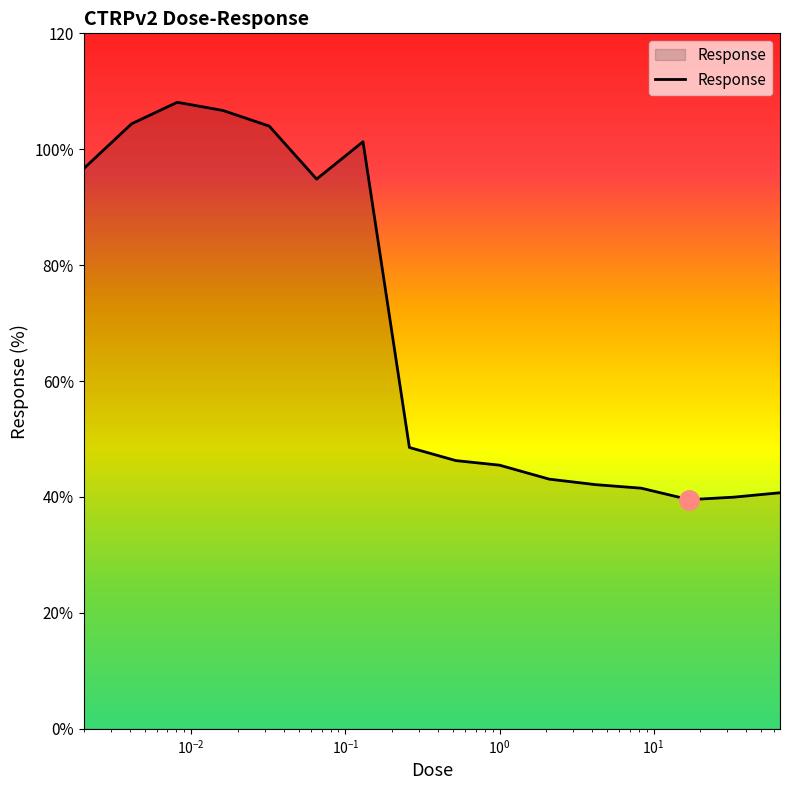

Where is the data nearest to the value 73?

$\mathdefault{10^{1}}$